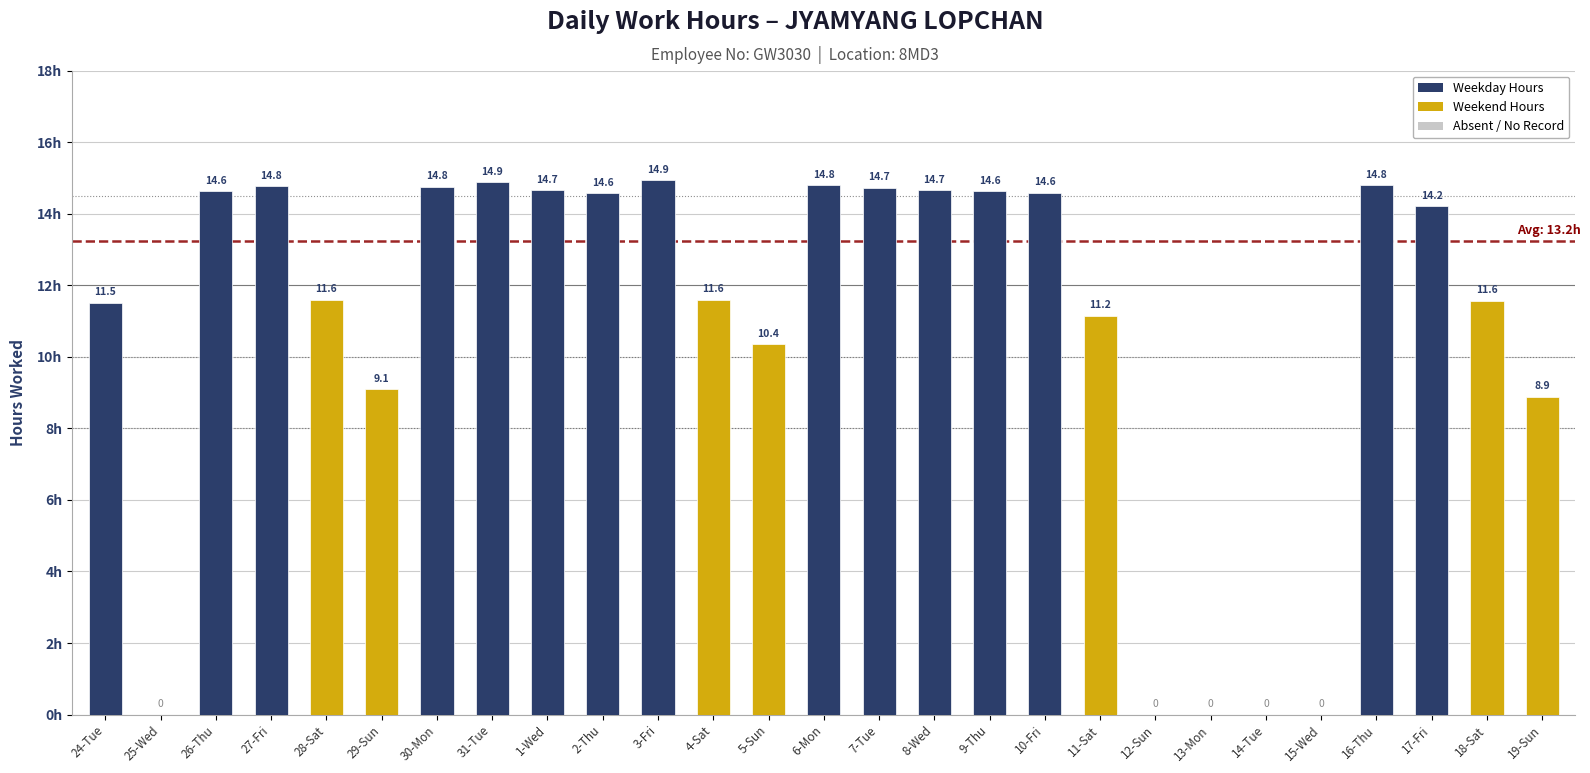

Reading left to right, list all the values displayed in this chart.

11.5	0.0	14.6	14.8	11.6	9.1	14.8	14.9	14.7	14.6	14.9	11.6	10.4	14.8	14.7	14.7	14.6	14.6	11.2	0.0	0.0	0.0	0.0	14.8	14.2	11.6	8.9